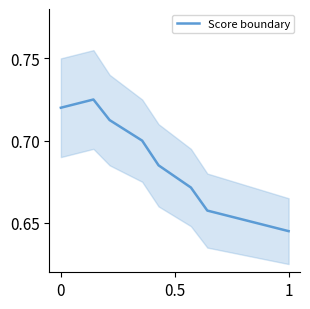

What is the value of the 3rd point from the left?

0.7